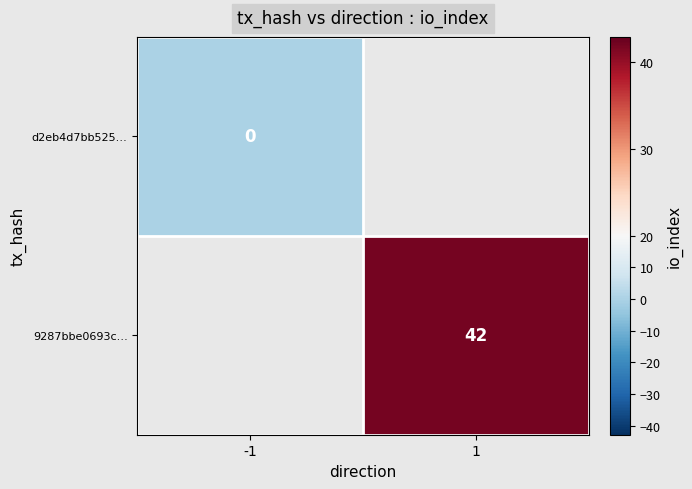

Count the number of data series in this chart.

2